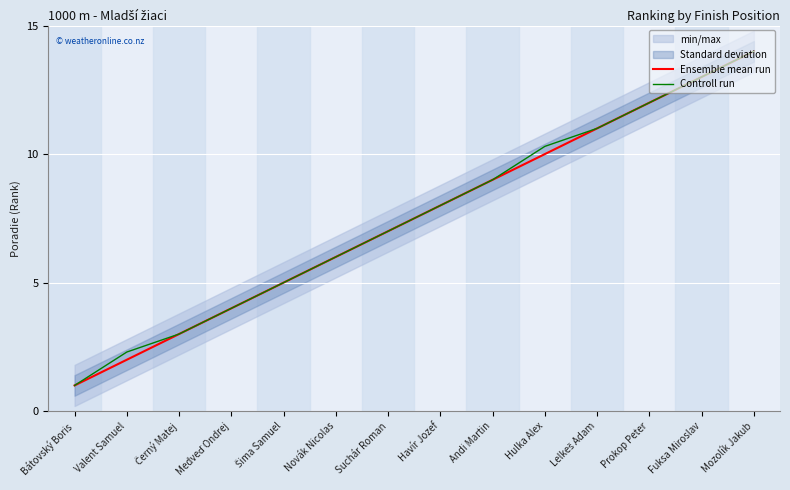

Does the chart display data point markers on the line(s)?

No